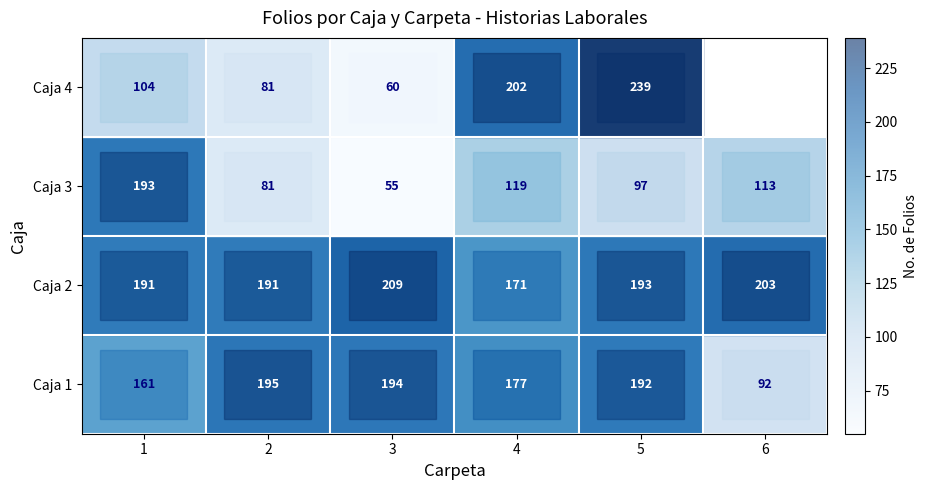

What is the difference between the maximum and second lowest values in the Caja 2 series?

18.0